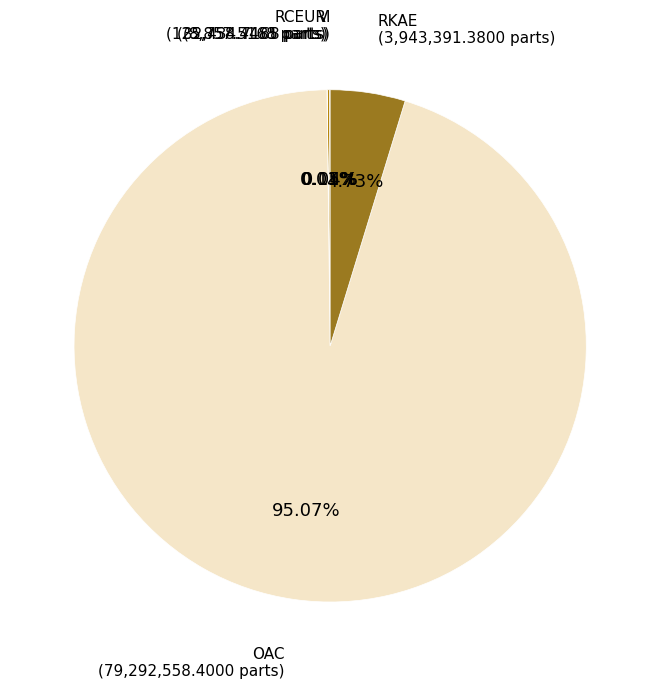

Which slice is the smallest?

RCEUR